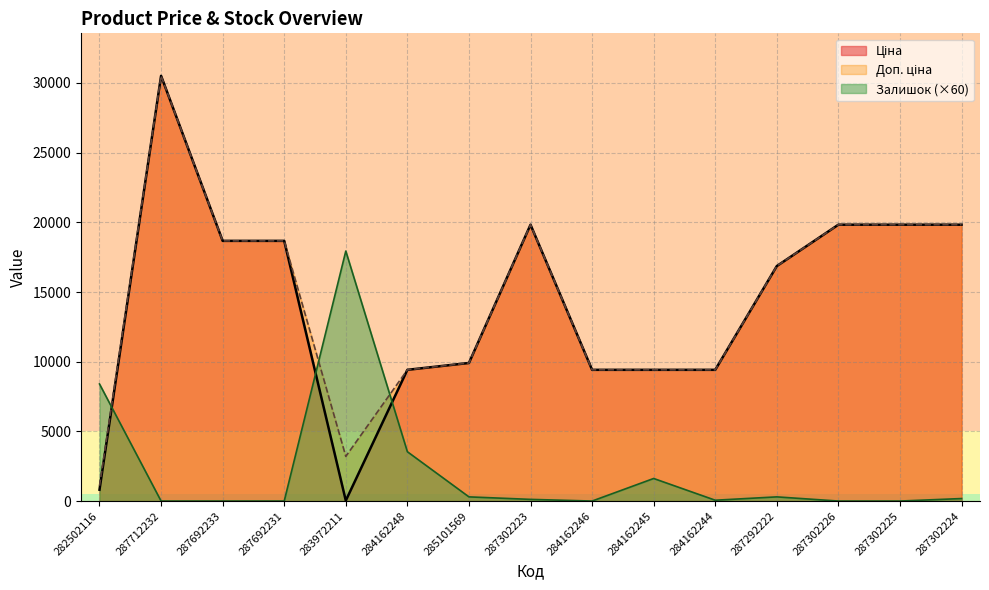

What is the difference between the maximum and second lowest values in the Залишок series?

17940.0